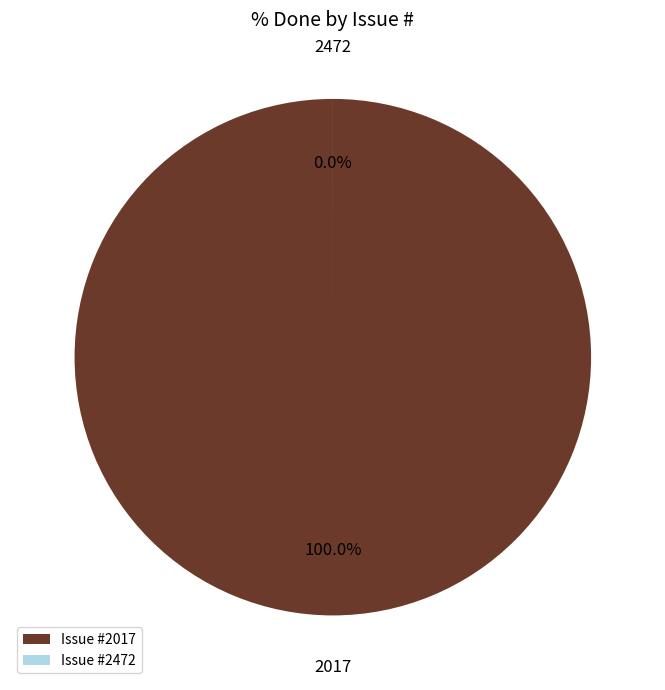

The 2017 slice represents 100% of the pie. True or false?

True